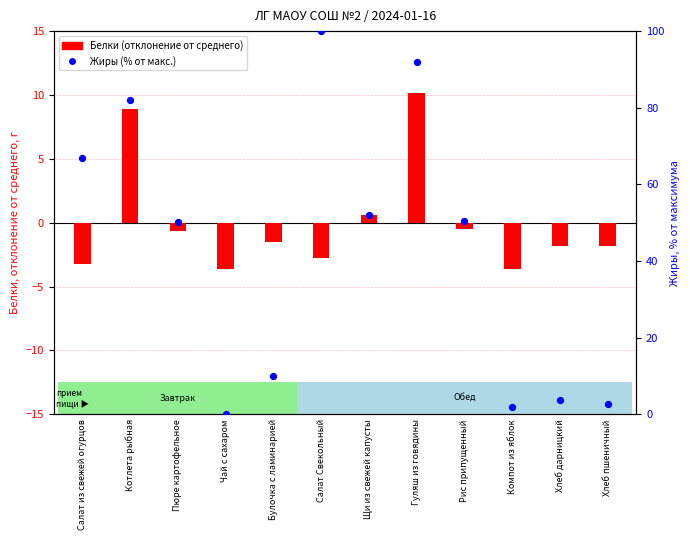

At which category is the sum across all series the highest?

Гуляш из говядины